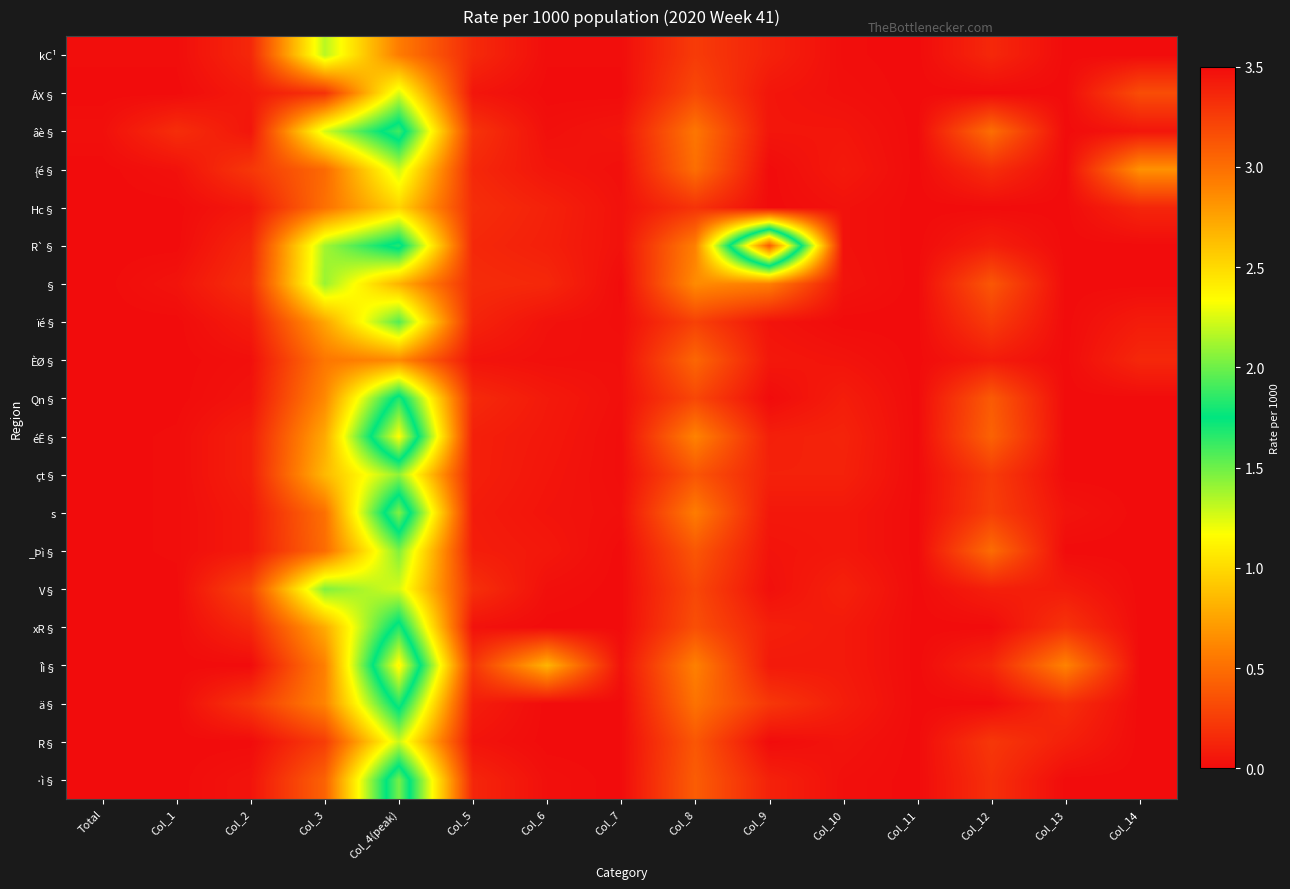

Rank the series at Col_7 from lowest to highest value.

ÂX§, §, _Þì§, V§, xR§, ä§, R§, ·ì§, kC¹, ïé§, éÊ§, çt§, {é§, ÈØ§, Qn§, s, Hc§, R`§, Îì§, âè§